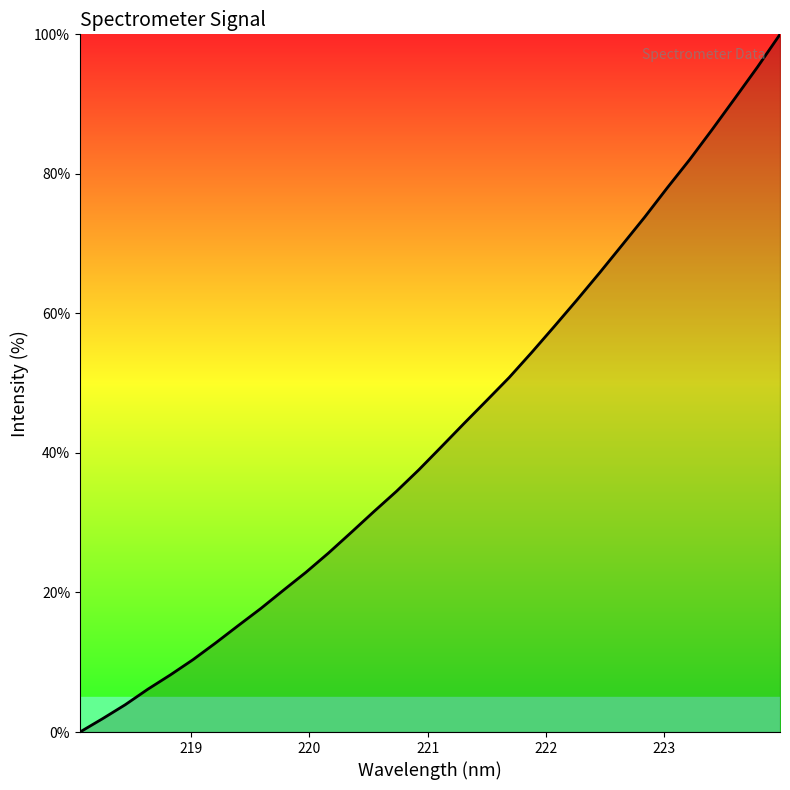

Does the chart display data point markers on the line(s)?

No